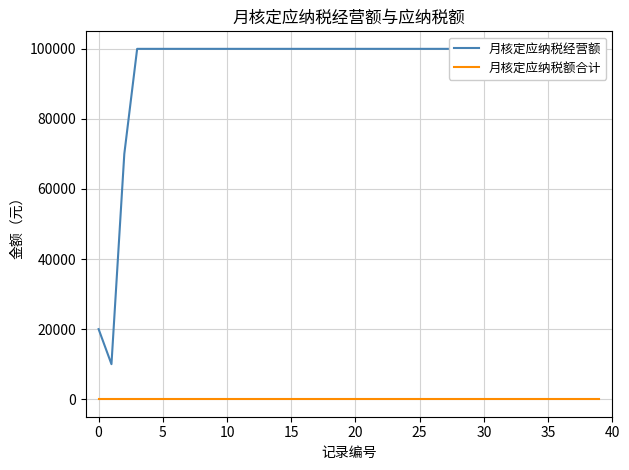

At how many categories does at least one series exceed 41211?

38